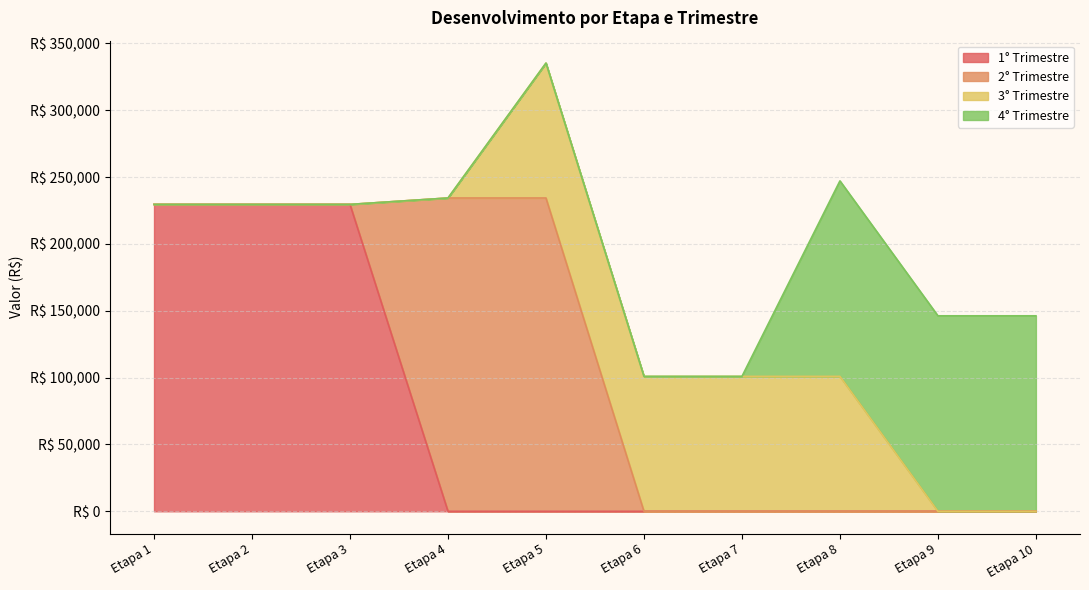

What is the maximum value shown in the chart?

234375.0